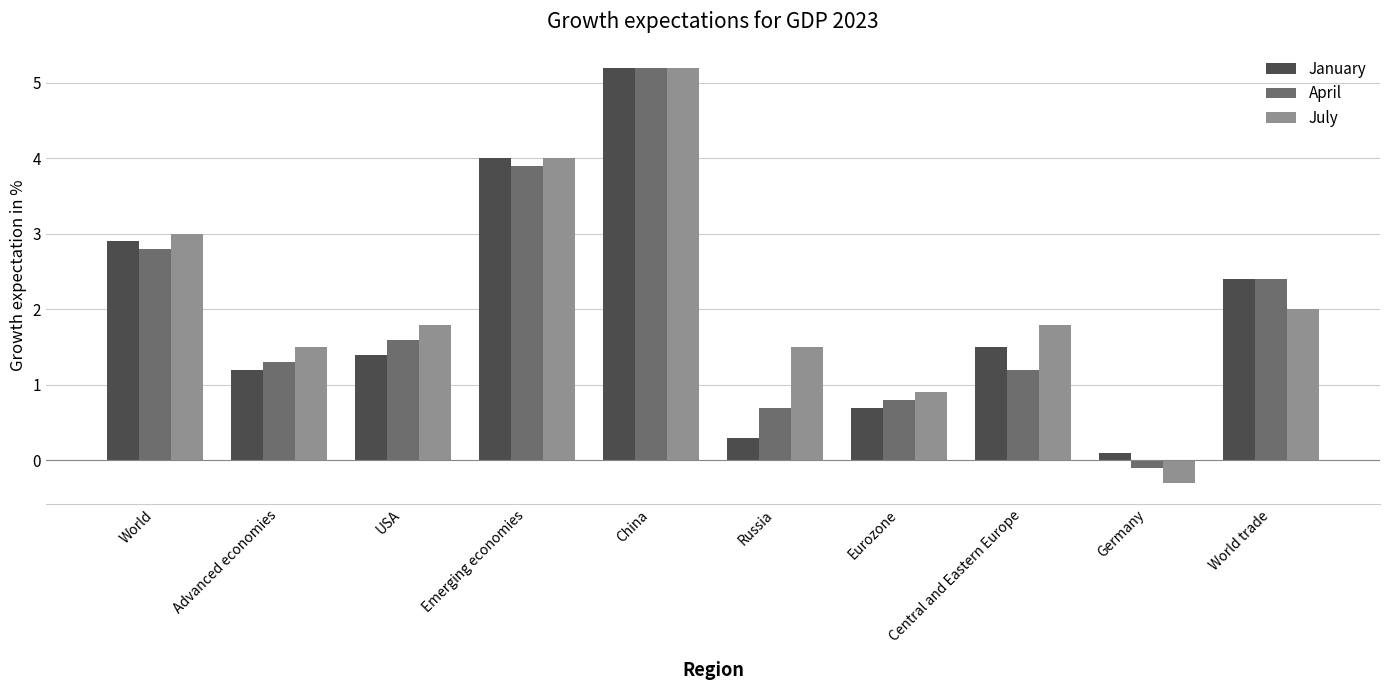

What is the spread (max minus min) of values at USA?

0.4